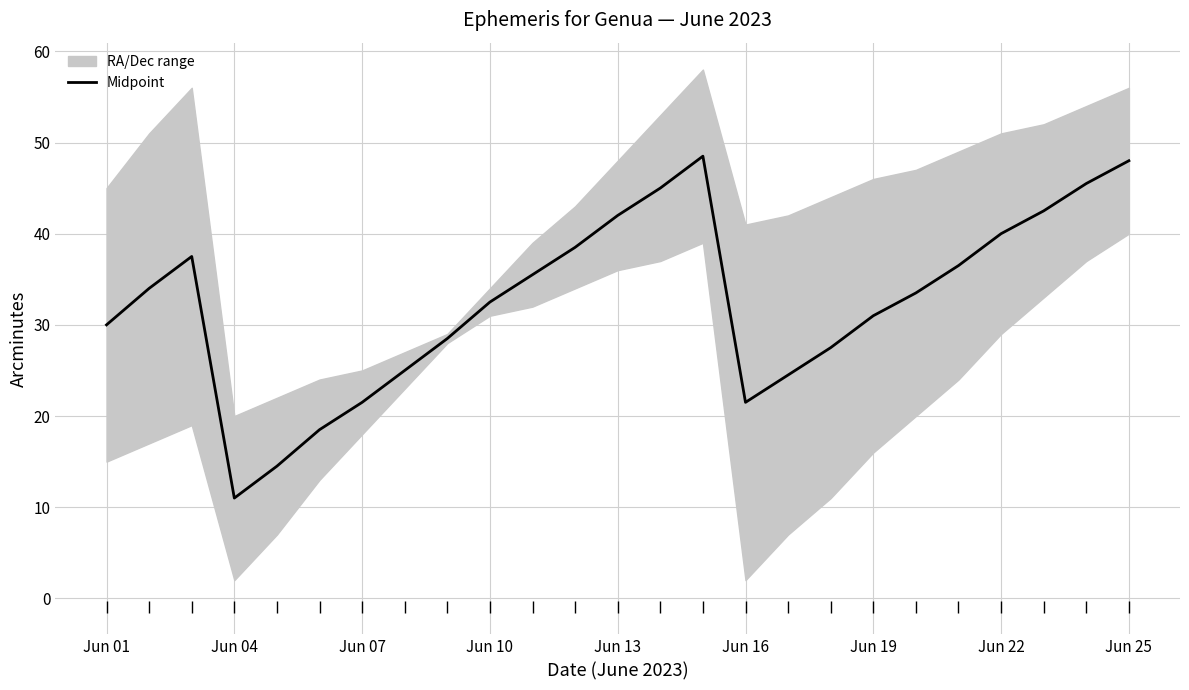

Which category has the lowest value in the Midpoint series?

Jun 04